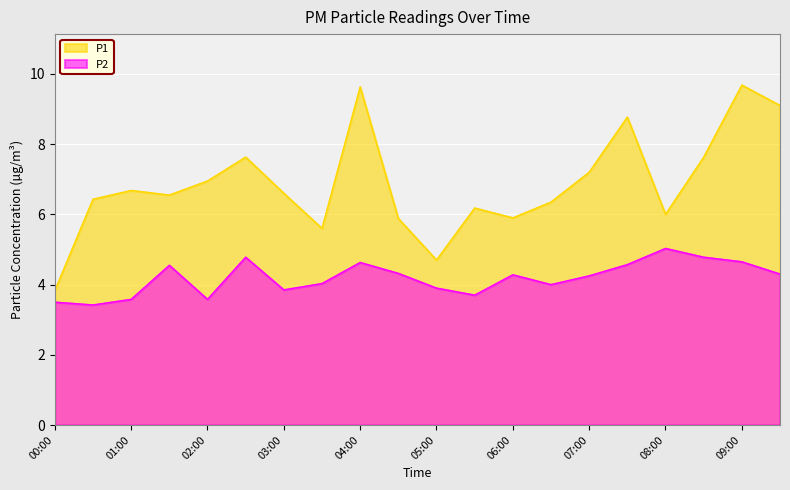

What is the label of the 20th point from the right?

00:00